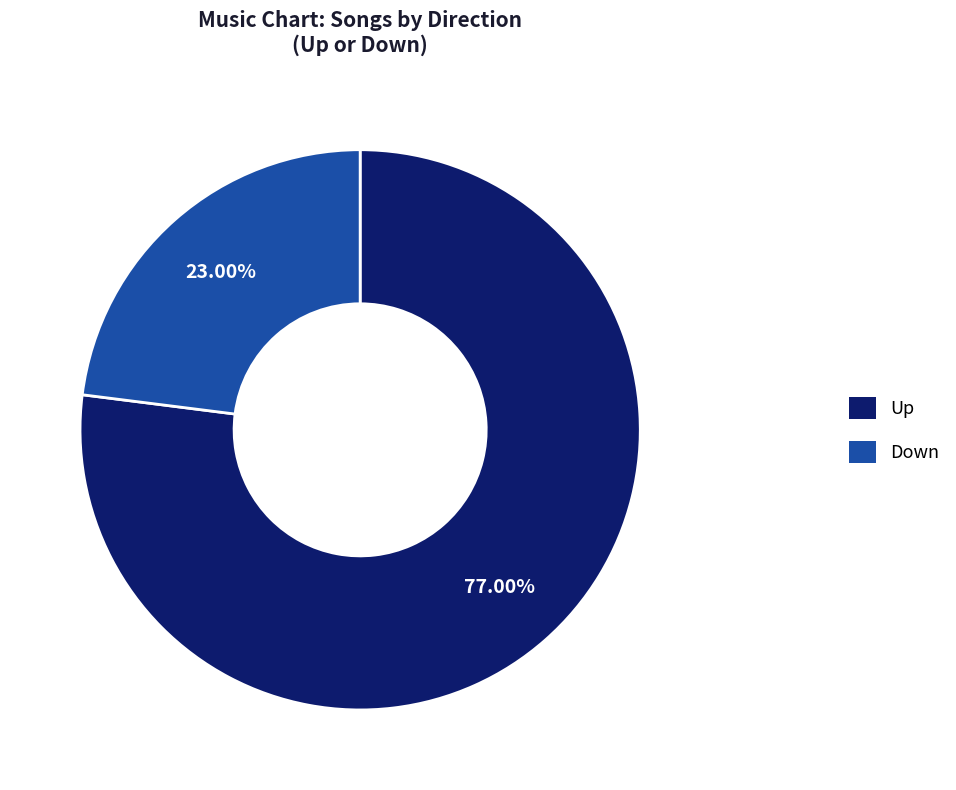

Rank the categories by value from lowest to highest.

Down, Up